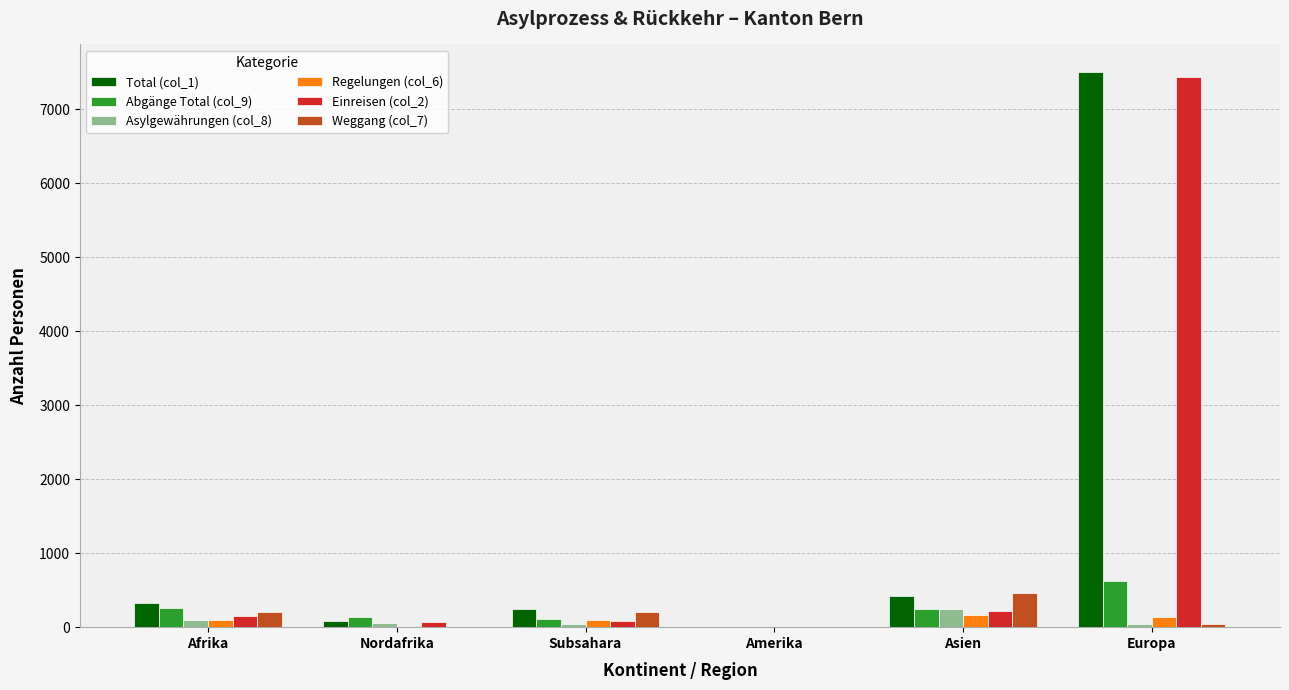

Between Nordafrika and Europa, which series saw the biggest shift?

Total (col_1)